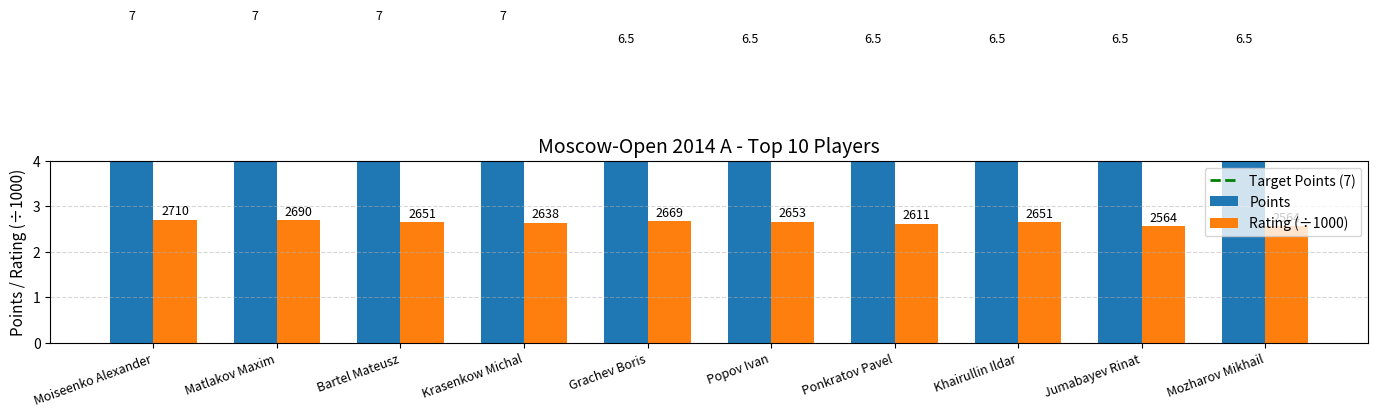

At how many categories does at least one series exceed 6?

10